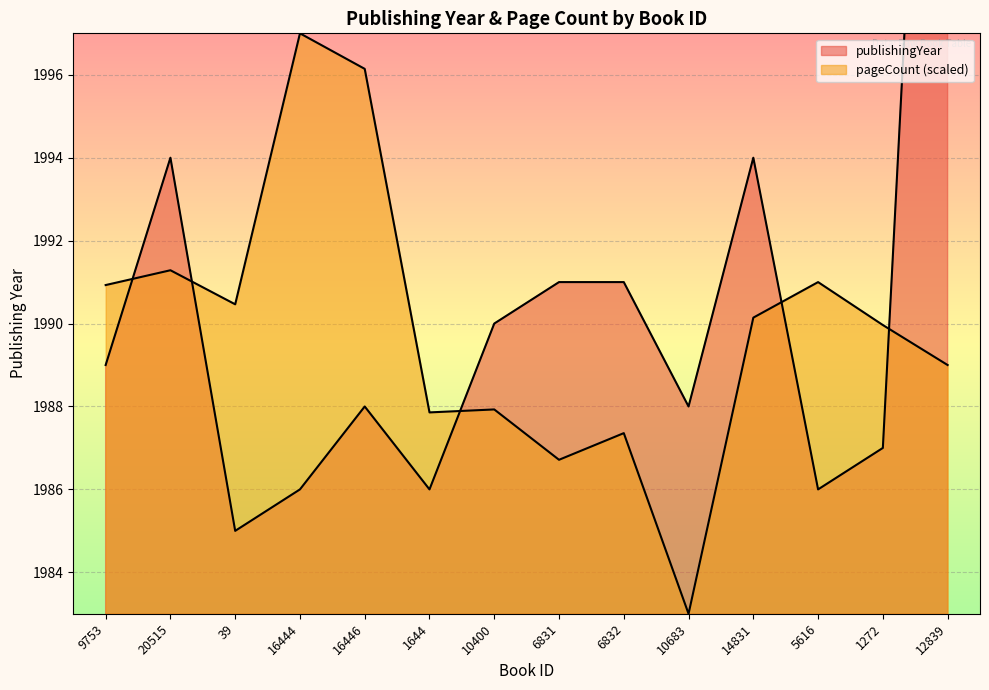

Which series changed the most between 20515 and 16444?

publishingYear